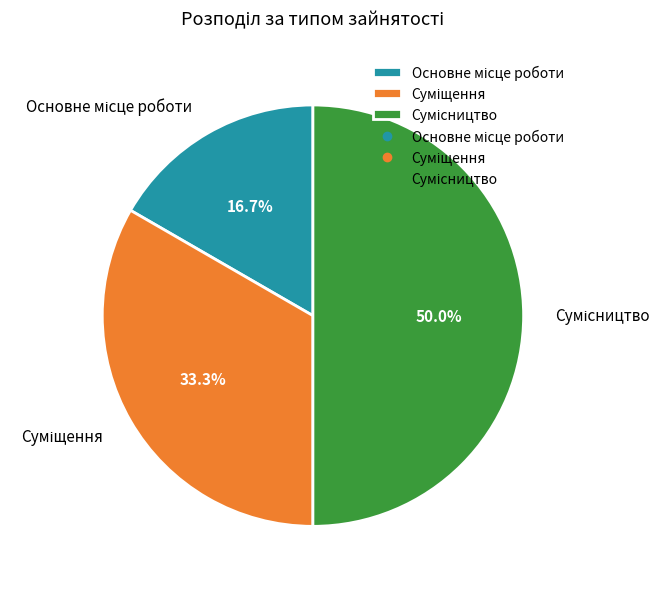

What percentage do Основне місце роботи and Сумісництво together represent?

66.7%